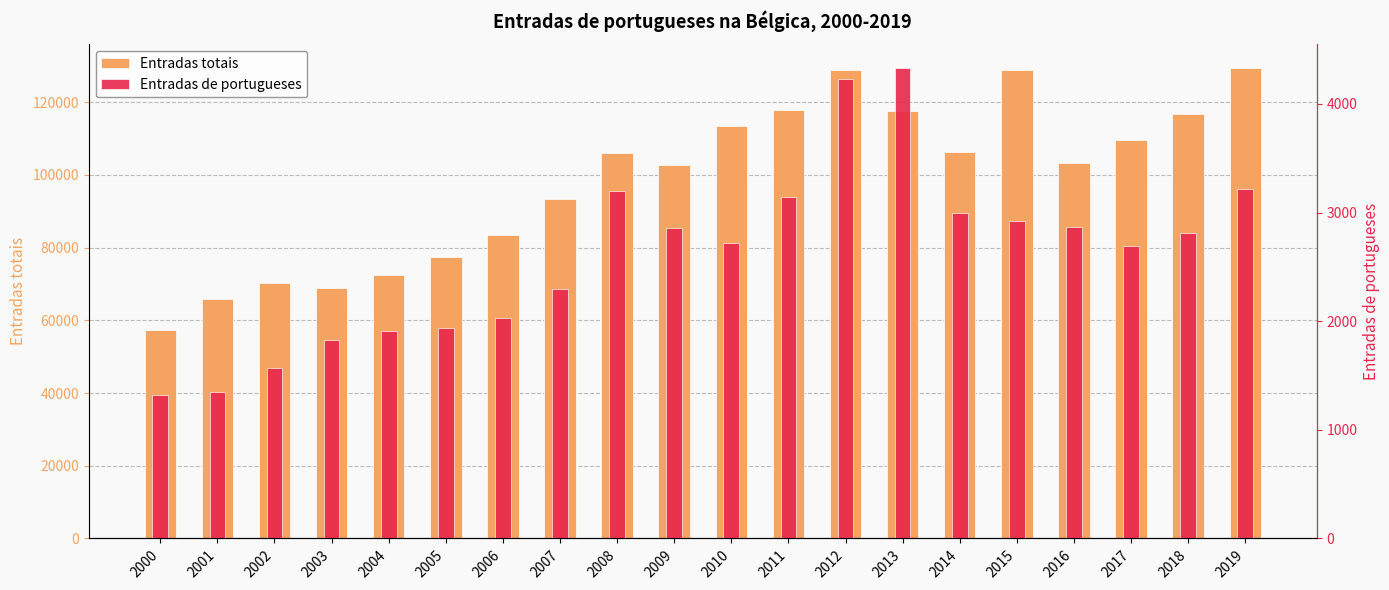

At how many categories does at least one series exceed 91114?

13